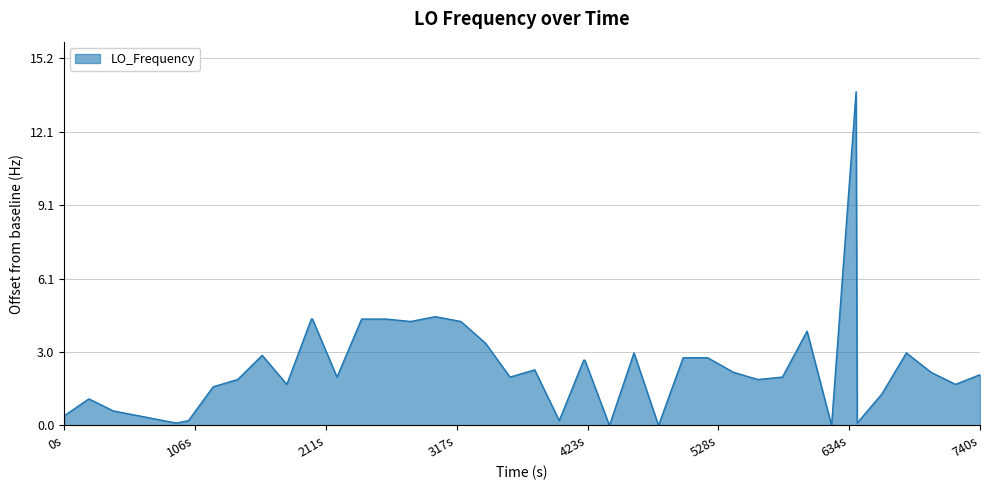

What is the maximum value shown in the chart?

13.8